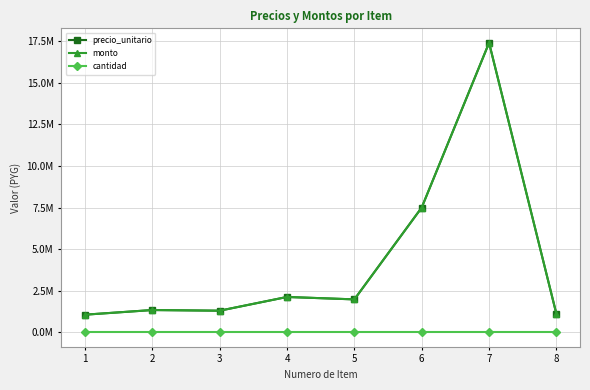

Which label corresponds to the largest value in the chart?

7